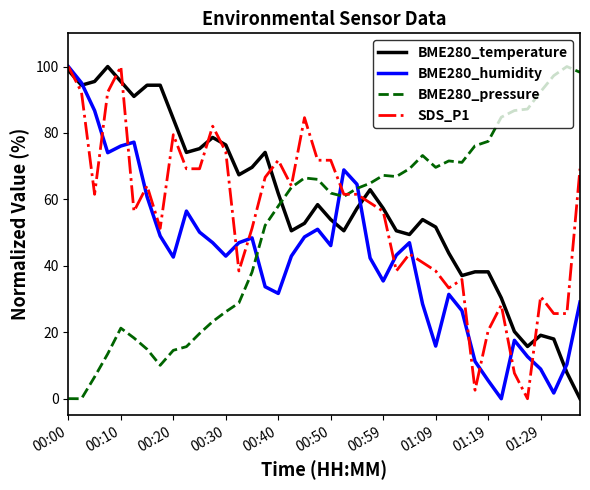

True or false: SDS_P1 has more than 0 interior local peaks.

True